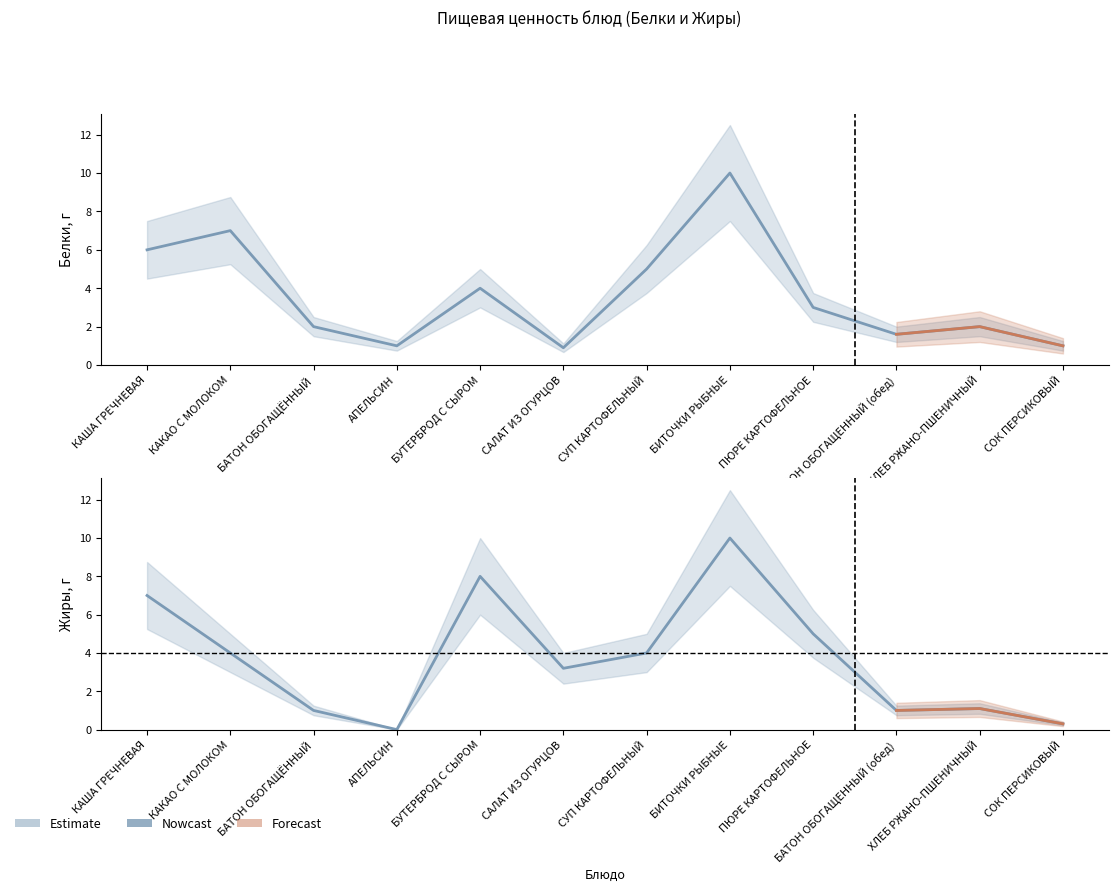

How many intersections are there between Жиры and Белки?

4